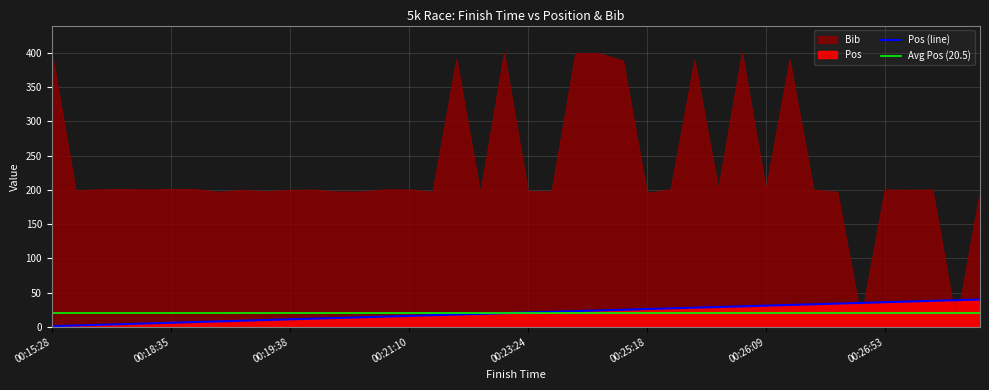

What is the highest value of the Pos (line) series?

40